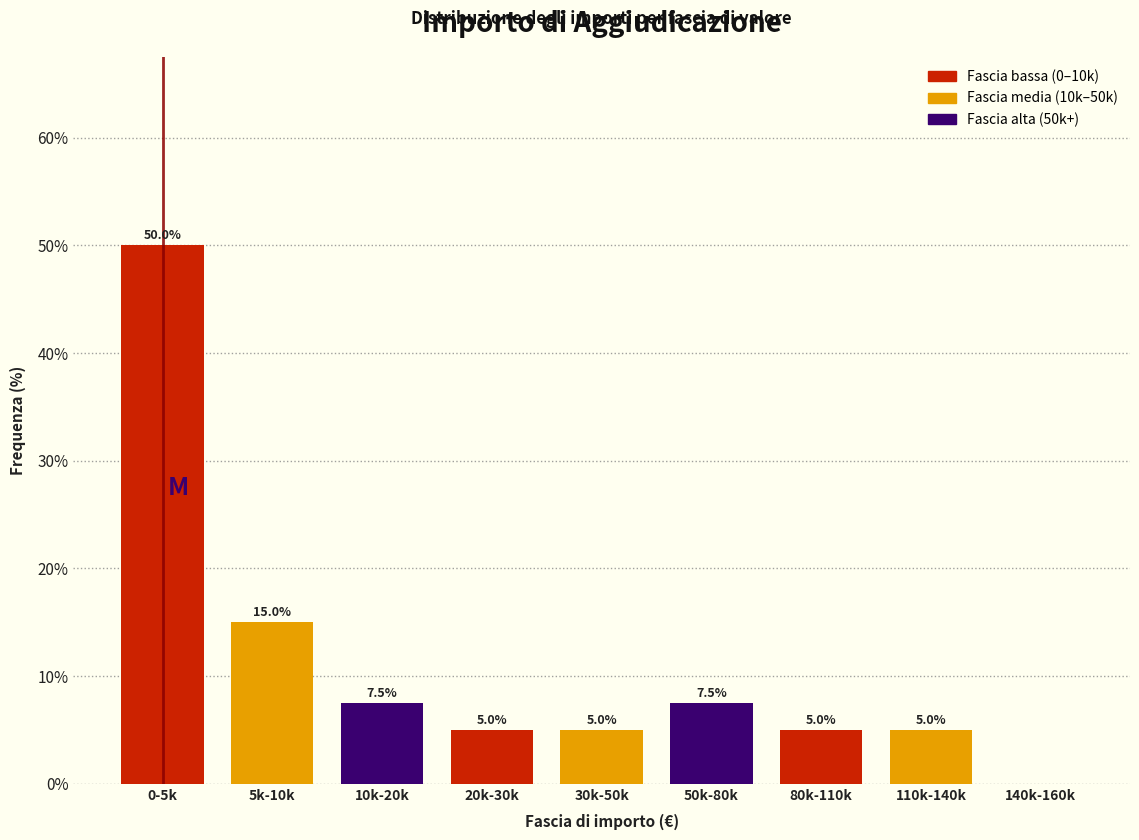

Reading left to right, list all the values displayed in this chart.

0-5k=50.0	5k-10k=15.0	10k-20k=7.5	20k-30k=5.0	30k-50k=5.0	50k-80k=7.5	80k-110k=5.0	110k-140k=5.0	140k-160k=0.0